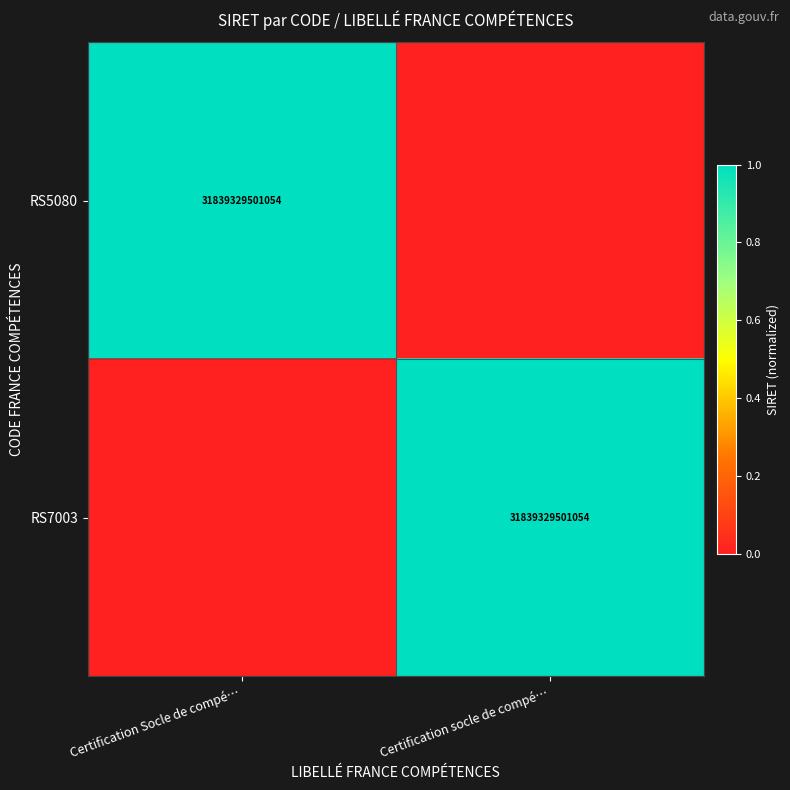

Is it true that RS7003 equals 9651366722449 at Certification socle de compé…?

False